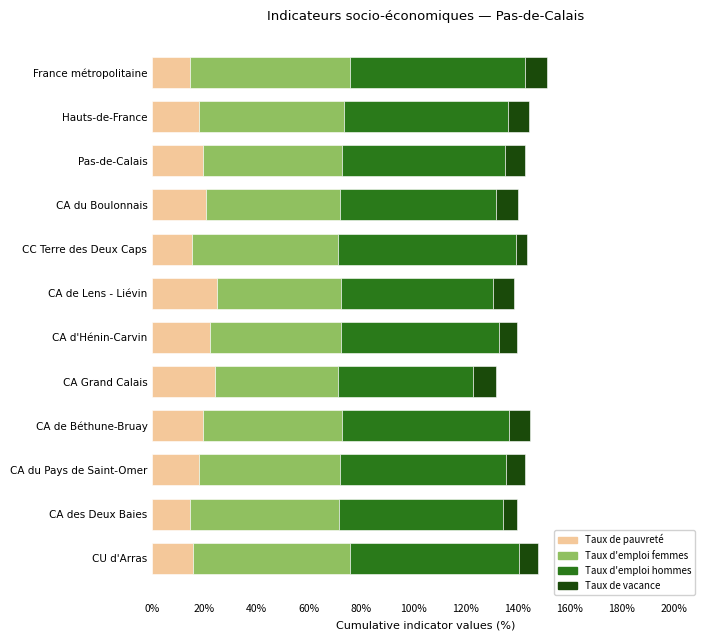

What is the total value across all series at France métropolitaine?

151.2